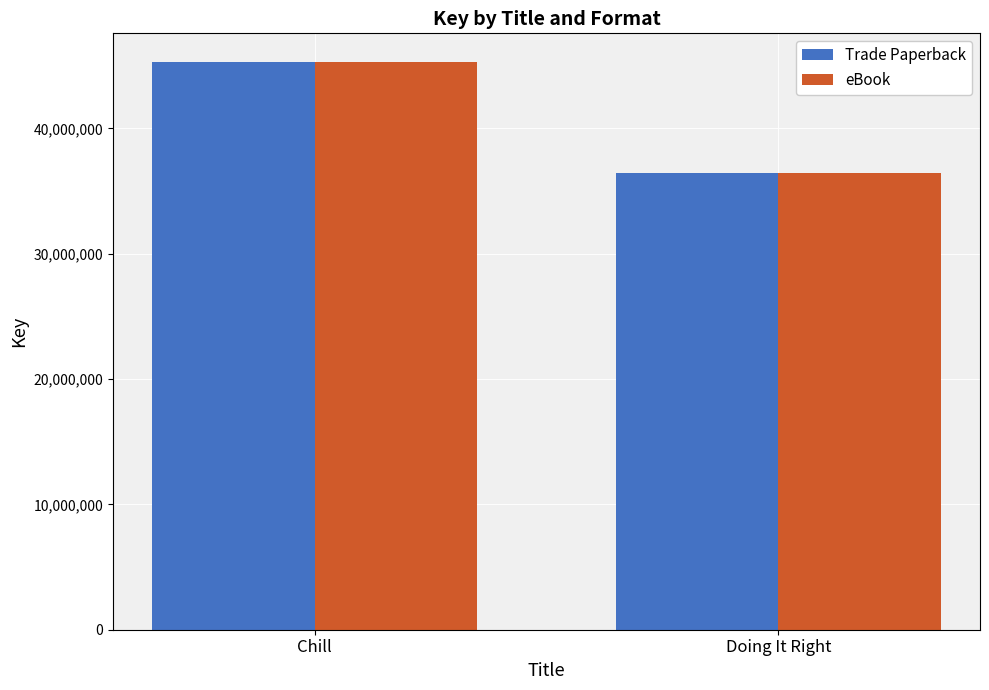

Read the eBook value at Chill.

45318822